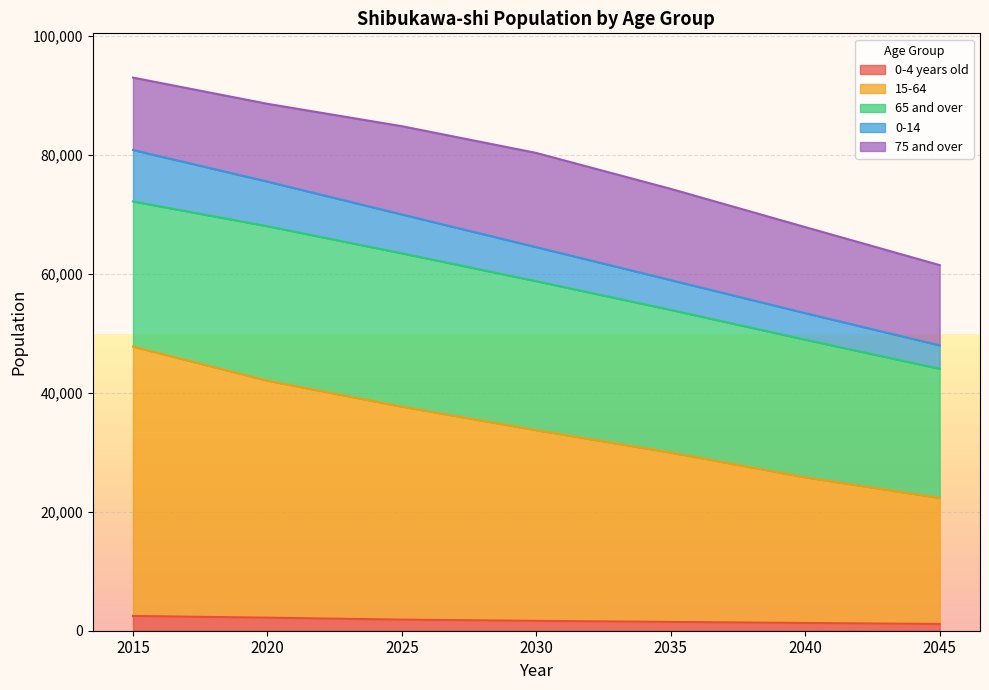

How many lines are shown in the chart?

5